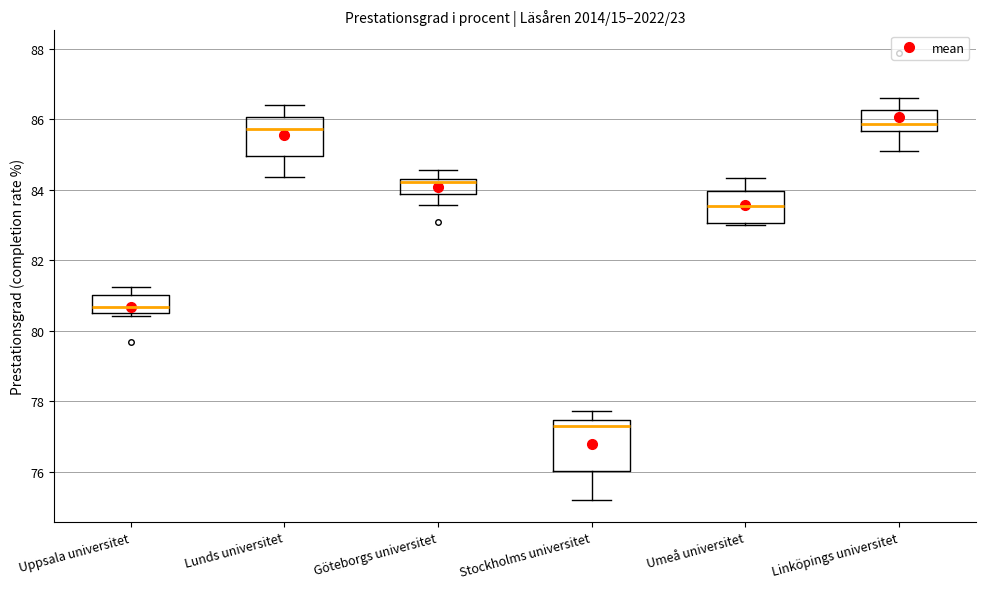

Which box has the lowest median line?

Stockholms universitet